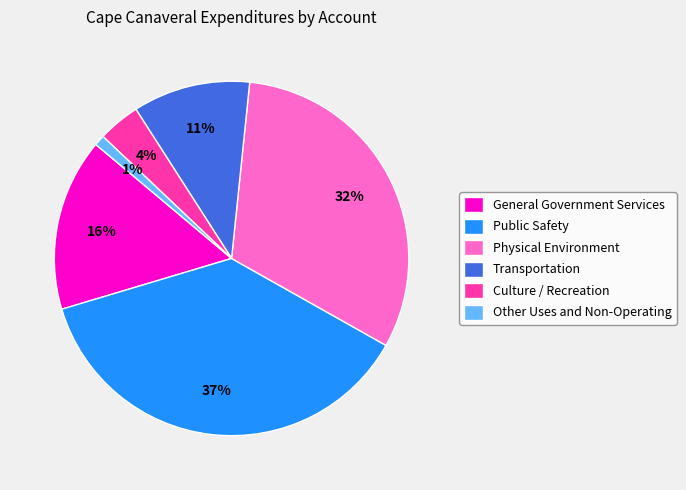

Do Other Uses and Non-Operating and General Government Services together represent more than half of the pie?

No